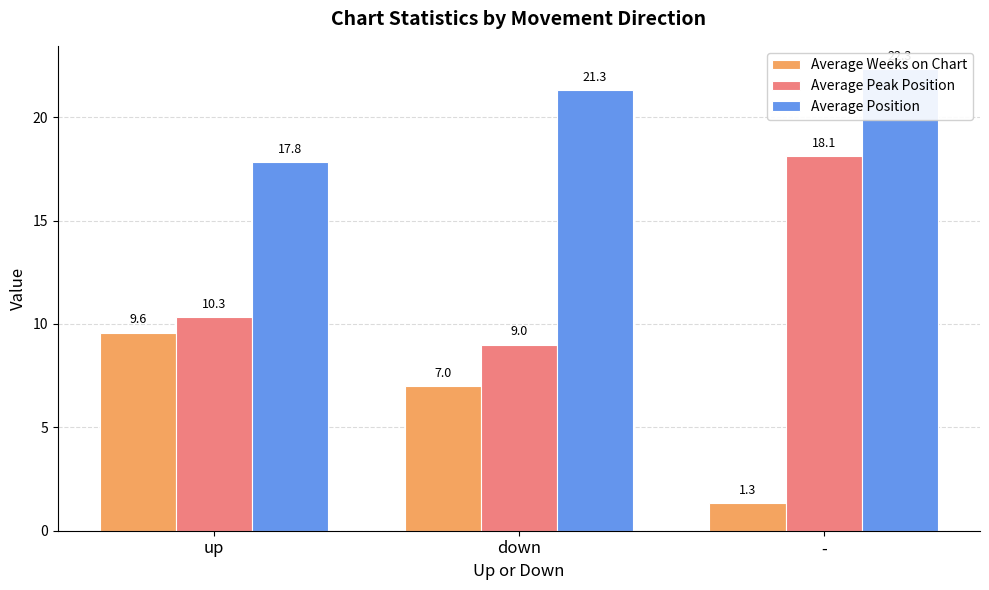

Which label corresponds to the largest value in the chart?

-